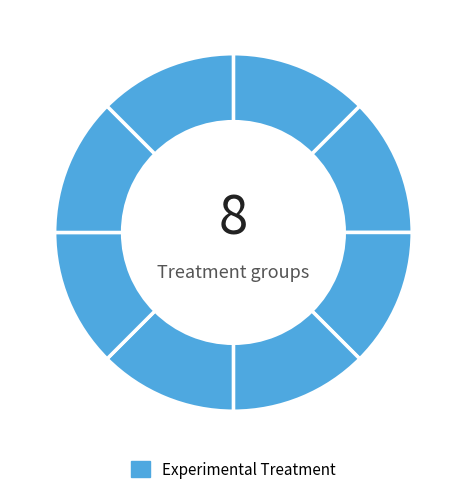

What is the largest slice in the pie chart?

4